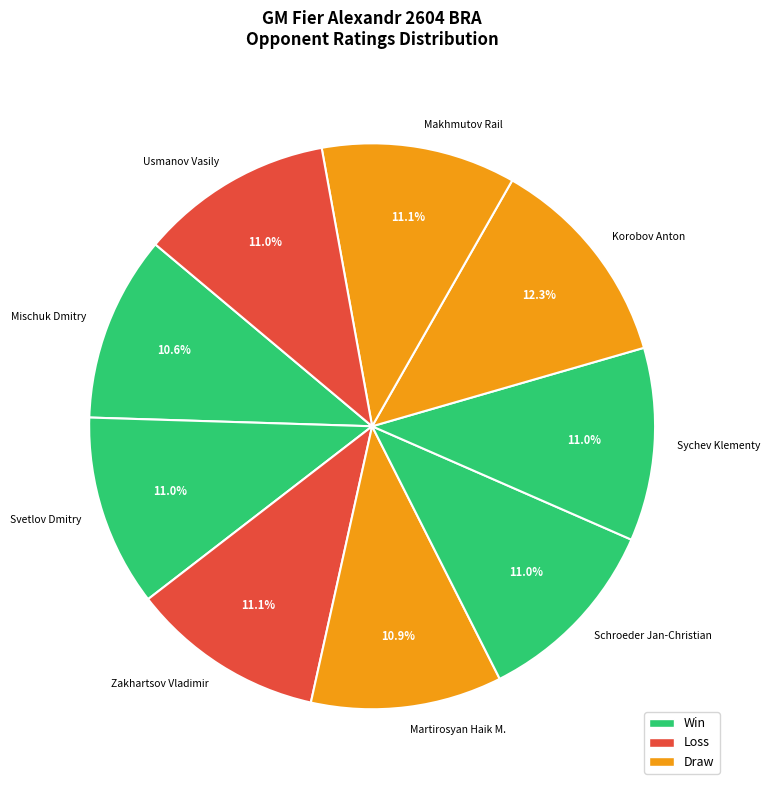

To the nearest percent, what portion does Martirosyan Haik M. represent?

11%